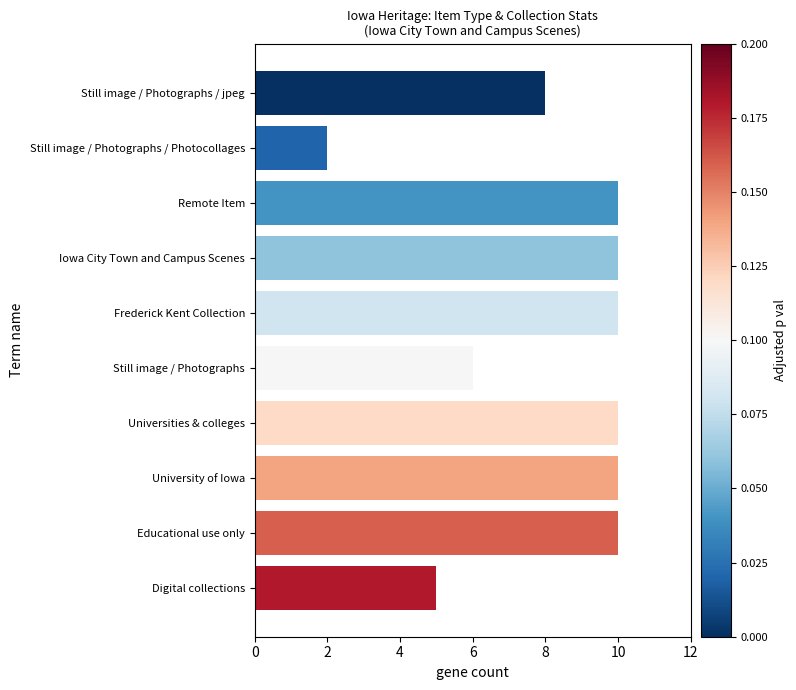

Are the bars horizontal?

Yes